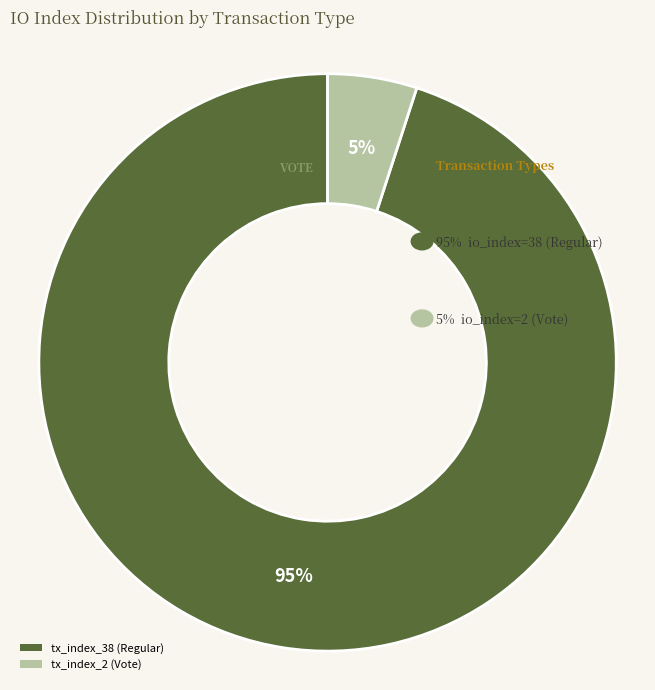

Count the number of slices in the pie.

2